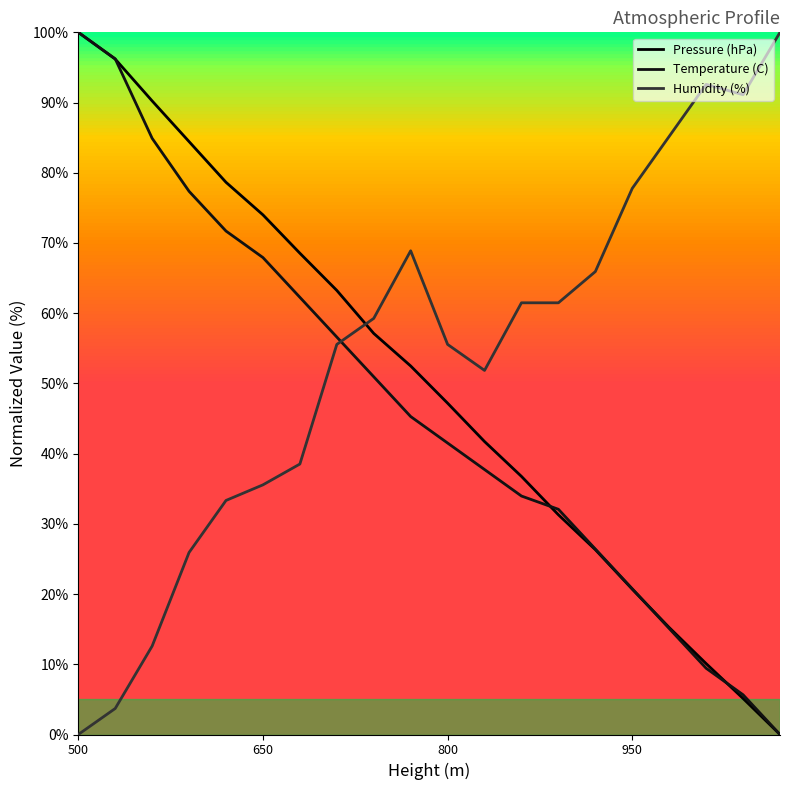

At how many categories does at least one series exceed 20?

20